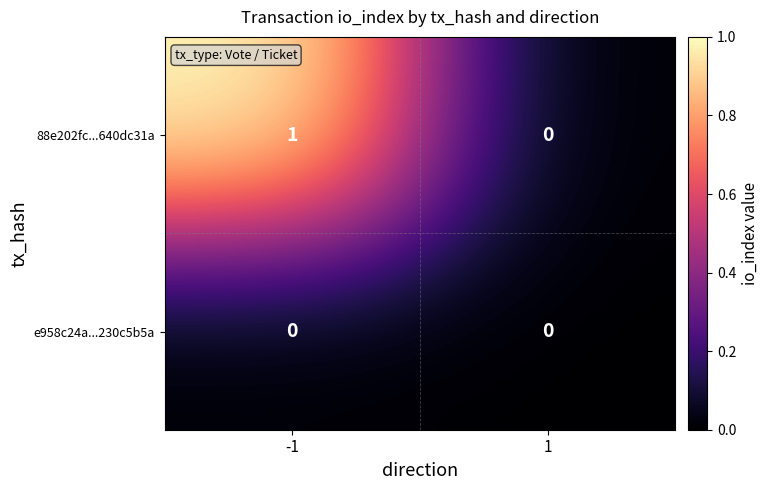

At which category does the chart reach its peak across all series?

-1